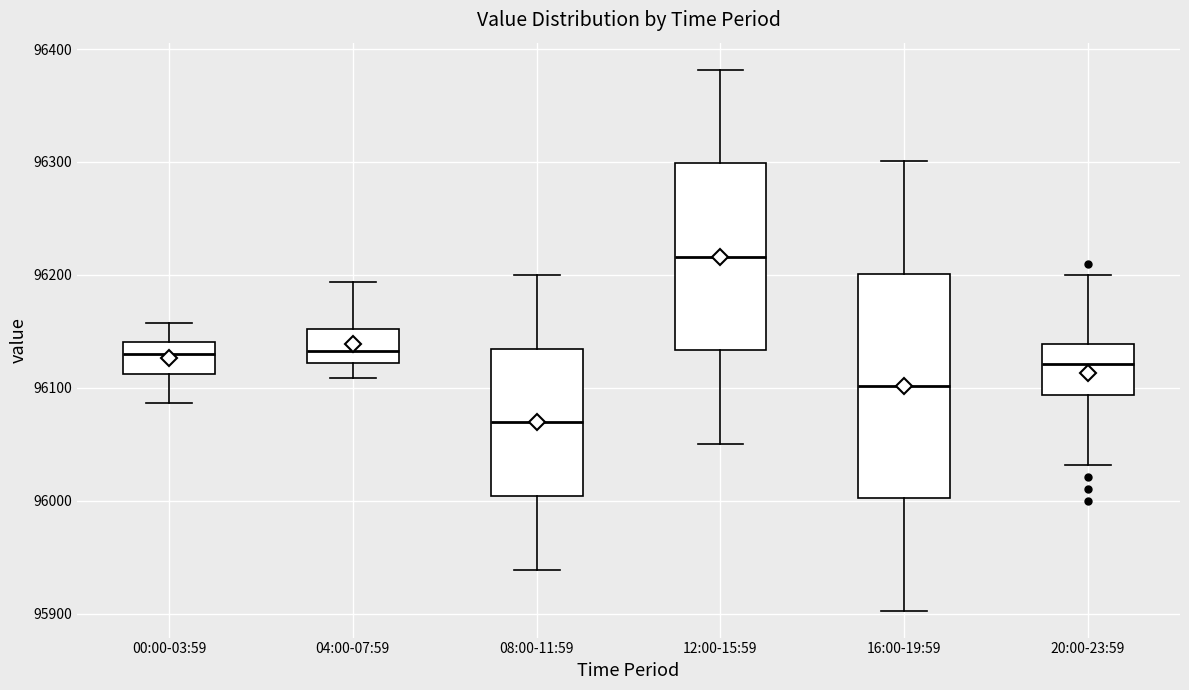

Which box's median line is the lowest?

08:00-11:59